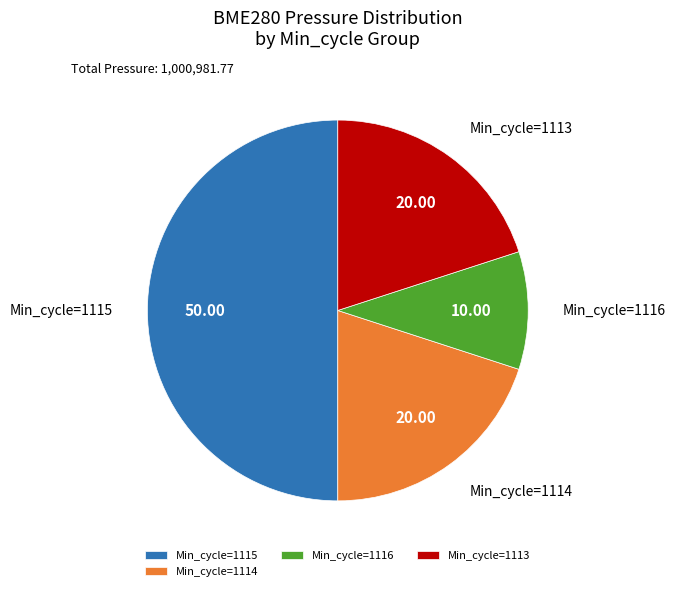

Is Min_cycle=1113 the majority of the pie?

No